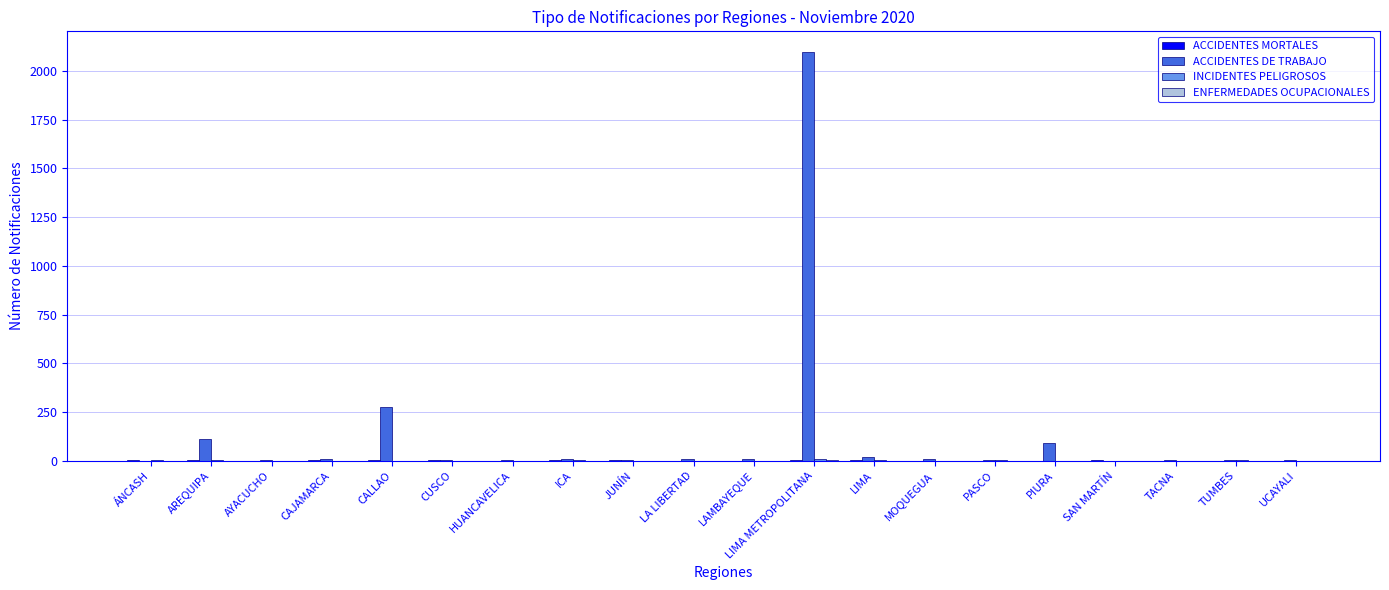

What is the maximum value shown in the chart?

2099